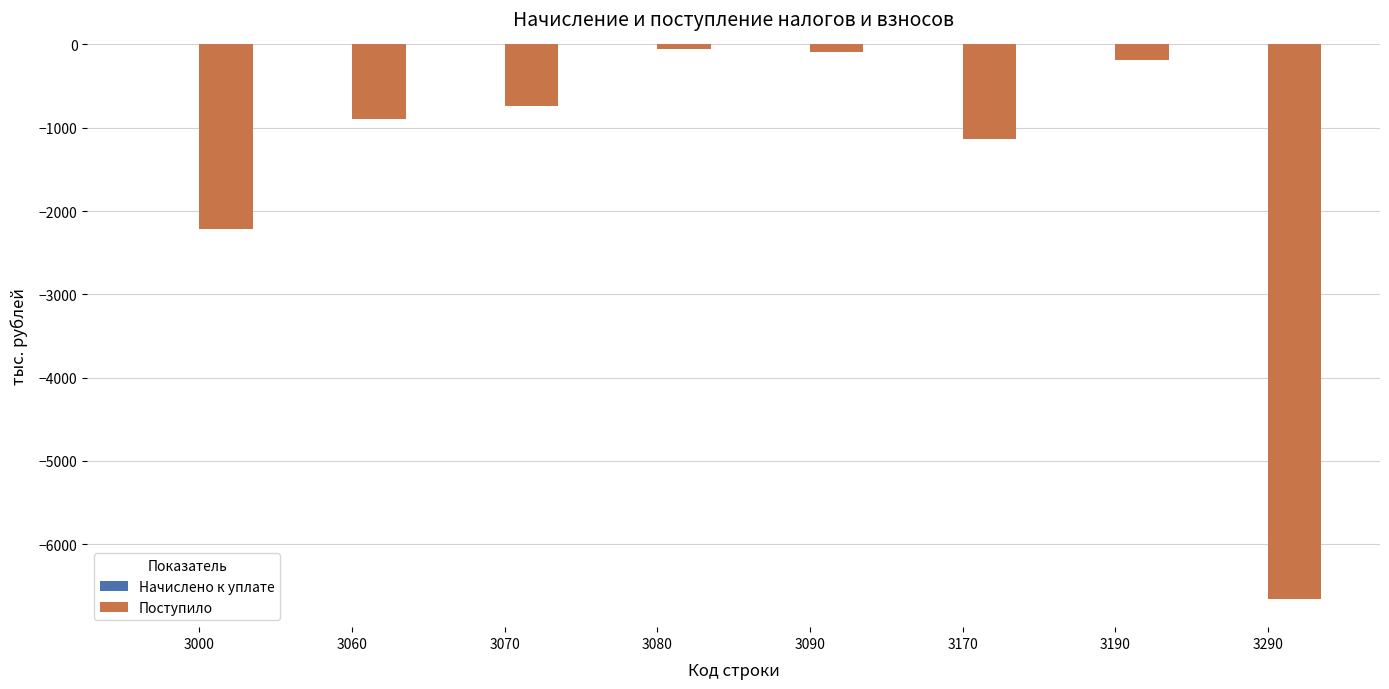

Reading left to right, extract all data points from this chart.

-2221	-894	-740	-59	-95	-1137	-190	-6663